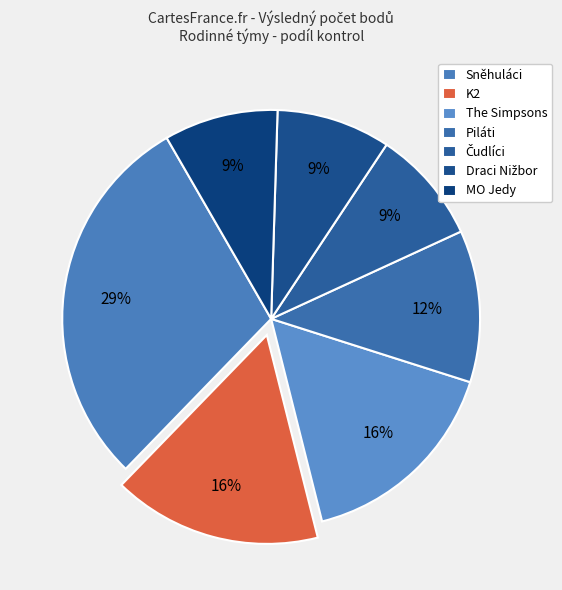

Which category has the smallest portion of the pie?

Čudlíci